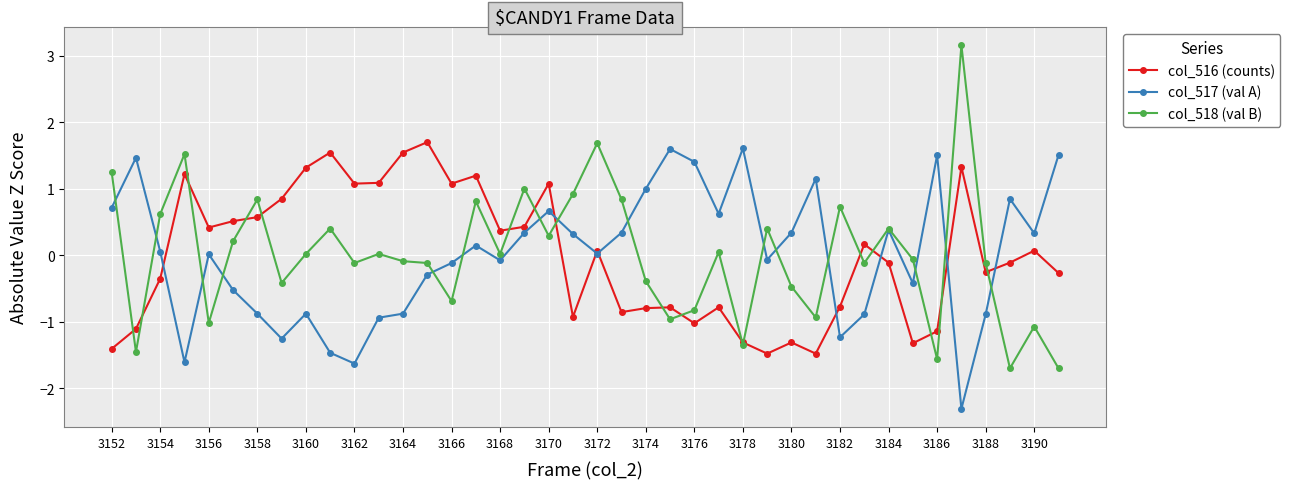

What is the highest value of the col_517 (val A) series?

1.6